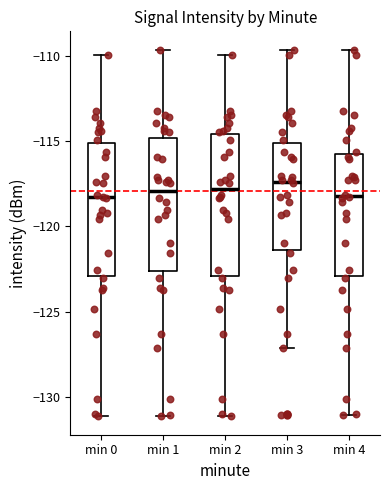

Reading left to right, read every box against the y-axis: the position of its median line, the range the box covers, and the ends of its whiskers. The values are not printed on the chart, so give them approximately, as read against the axis.

min 0: median -118.5, box -123.0 to -115.0, whiskers -131.0 to -110.0
min 1: median -118.0, box -122.5 to -115.0, whiskers -131.0 to -109.5
min 2: median -118.0, box -123.0 to -114.5, whiskers -131.0 to -110.0
min 3: median -117.5, box -121.5 to -115.0, whiskers -127.0 to -109.5
min 4: median -118.0, box -123.0 to -115.5, whiskers -131.0 to -109.5